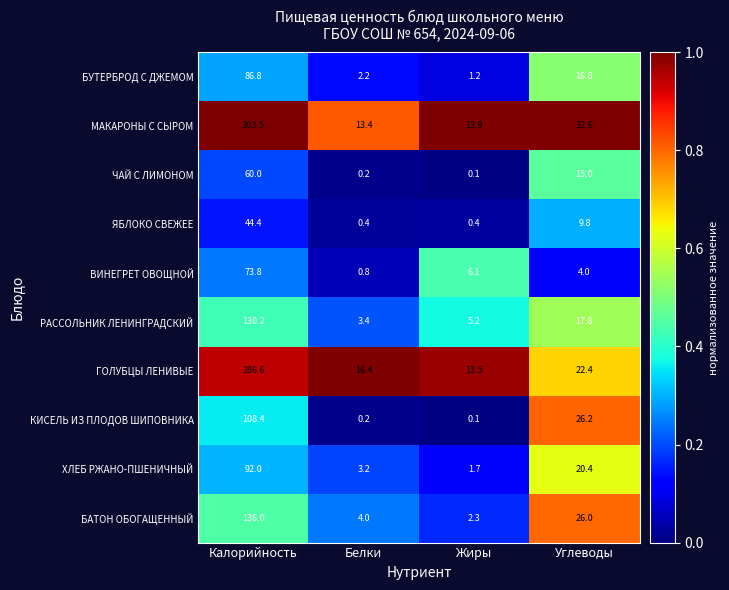

At which category is the sum across all series the highest?

Калорийность